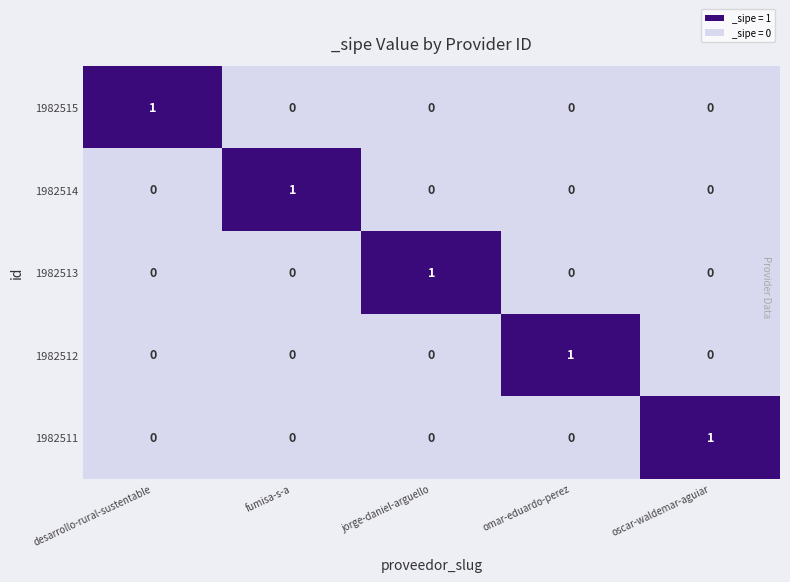

At how many categories does at least one series exceed 0?

5